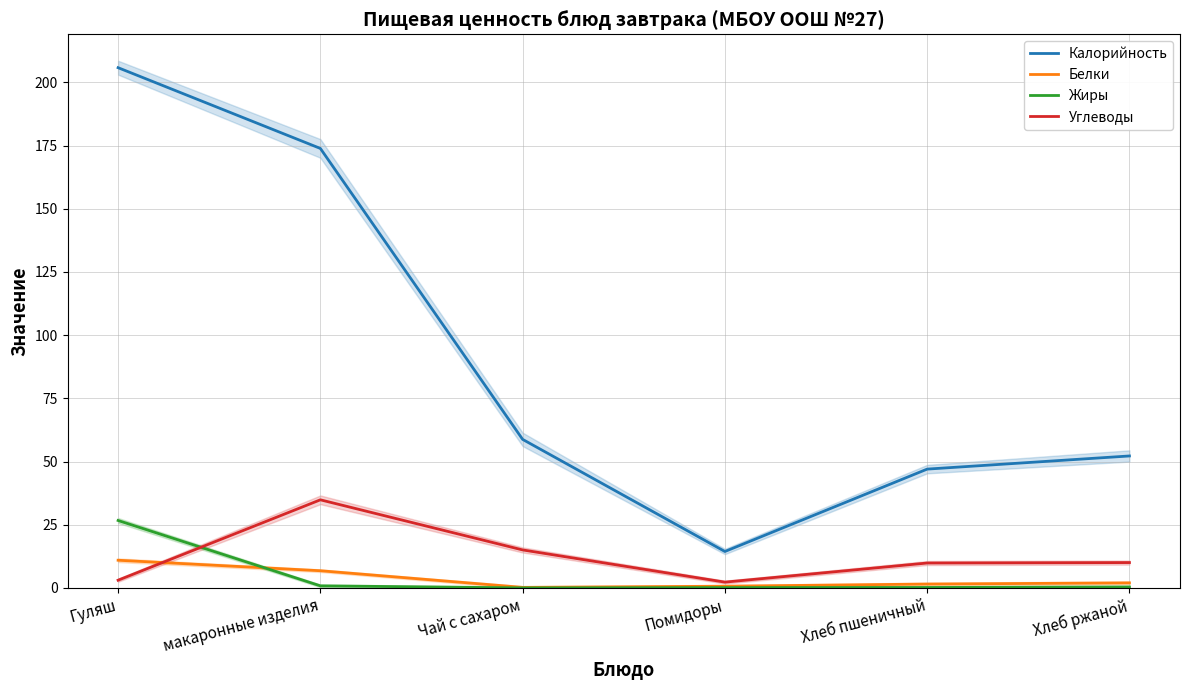

Which series changed the most between Помидоры and Хлеб пшеничный?

Калорийность